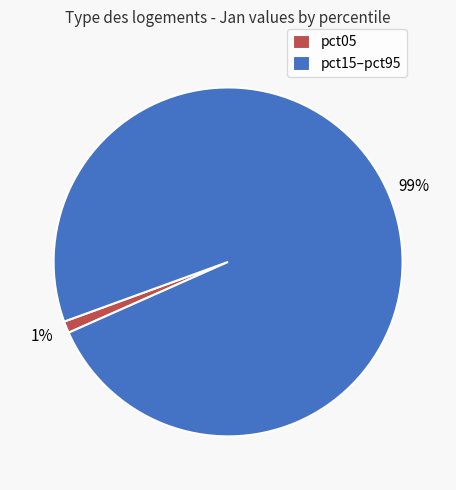

Which has a higher value, pct05 or pct15–pct95?

pct15–pct95